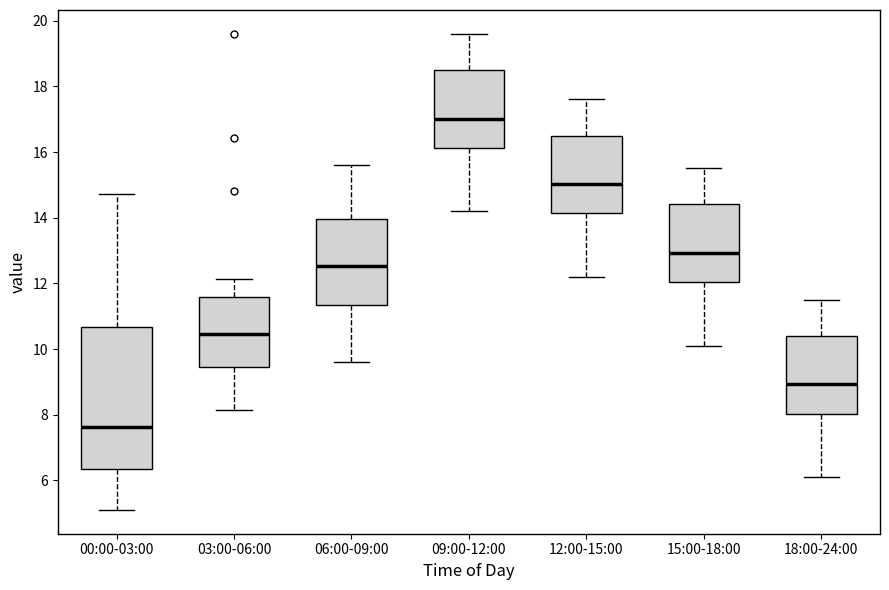

Reading left to right, read every box against the y-axis: the position of its median line, the range the box covers, and the ends of its whiskers. The values are not printed on the chart, so give them approximately, as read against the axis.

00:00-03:00: median 7.6, box 6.4 to 10.6, whiskers 5.2 to 14.8
03:00-06:00: median 10.4, box 9.4 to 11.6, whiskers 8.2 to 12.2
06:00-09:00: median 12.6, box 11.4 to 14.0, whiskers 9.6 to 15.6
09:00-12:00: median 17.0, box 16.2 to 18.6, whiskers 14.2 to 19.6
12:00-15:00: median 15.0, box 14.2 to 16.6, whiskers 12.2 to 17.6
15:00-18:00: median 13.0, box 12.0 to 14.4, whiskers 10.2 to 15.6
18:00-24:00: median 9.0, box 8.0 to 10.4, whiskers 6.2 to 11.6